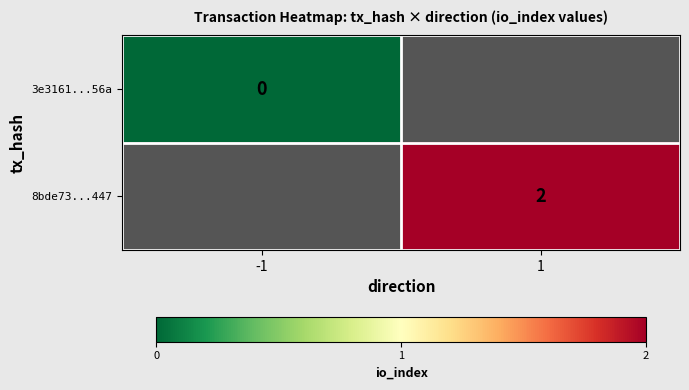

How many distinct data groups are displayed?

2